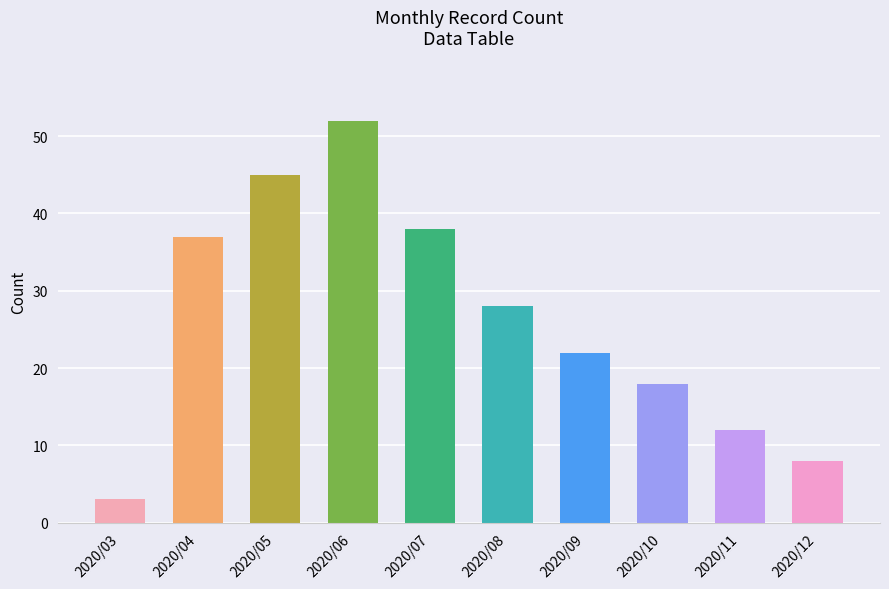

Are the bars grouped side by side (vs. stacked)?

No